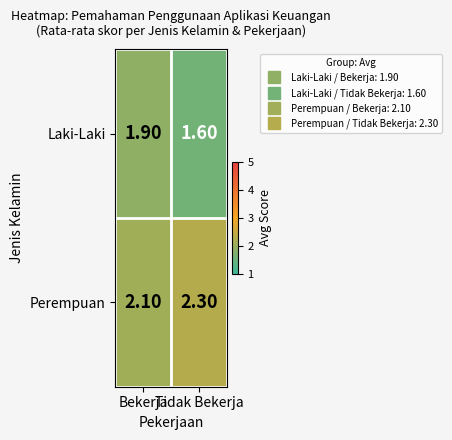

What is the sum of the Laki-Laki values at Bekerja and Tidak Bekerja?

3.5